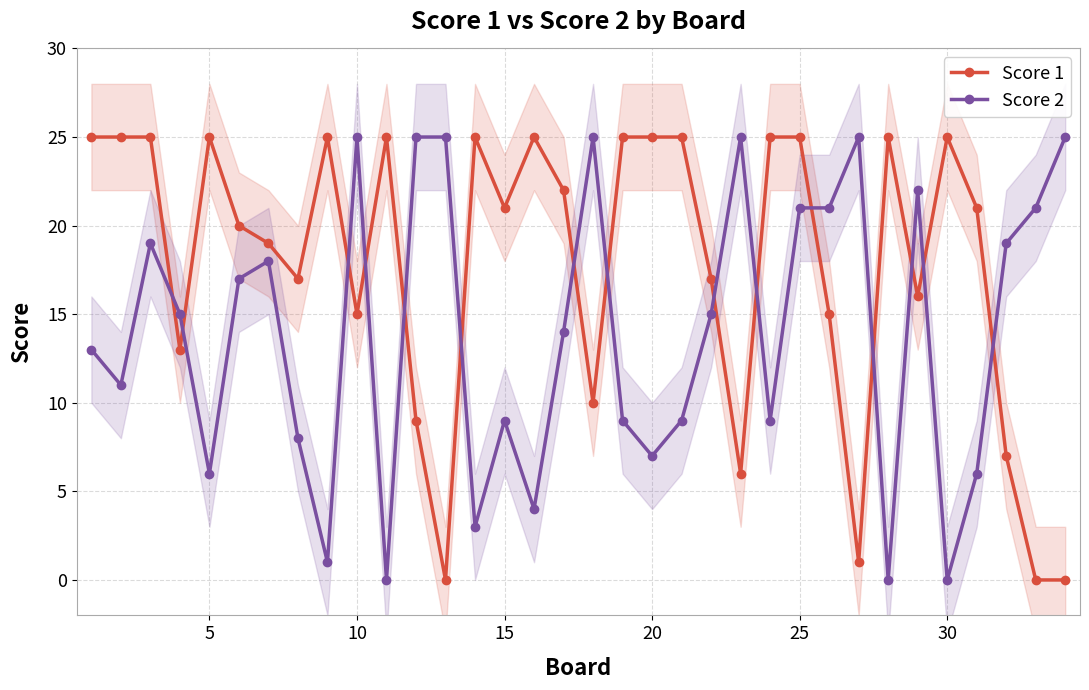

The Score 2 series shows 9 at 15. True or false?

True